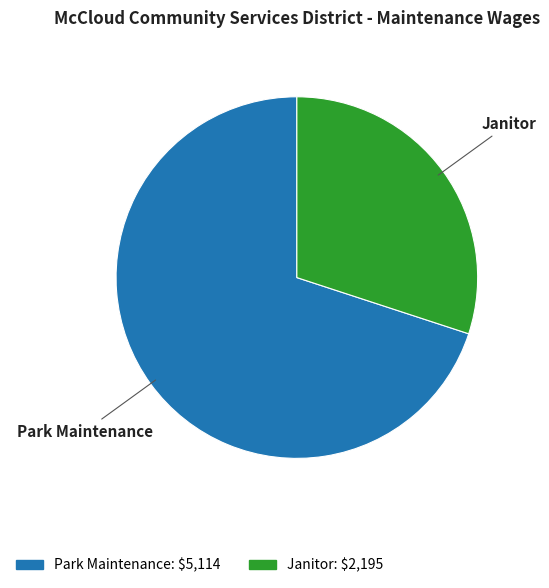

Is the sum of Park Maintenance and Janitor greater than half?

Yes